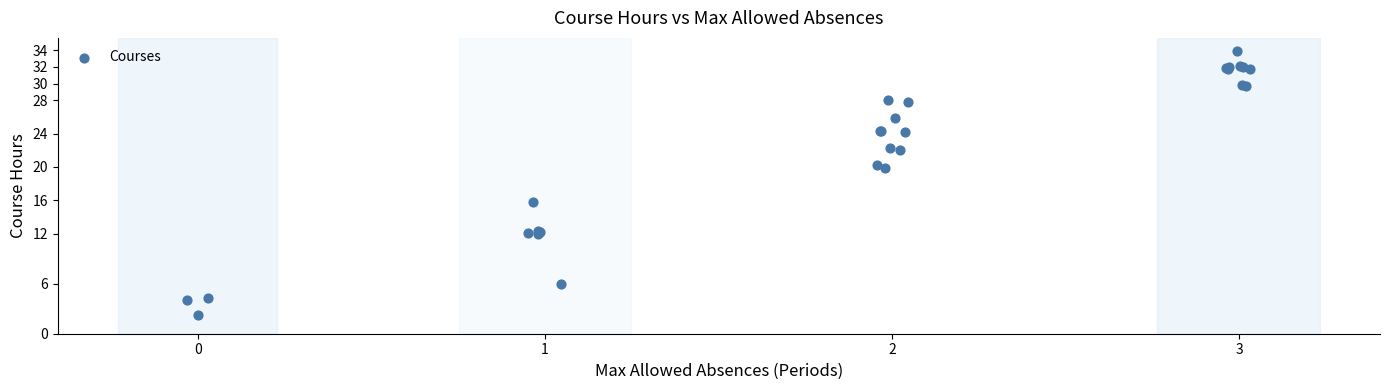

What Y value in the scatter plot is closest to 18?

19.9